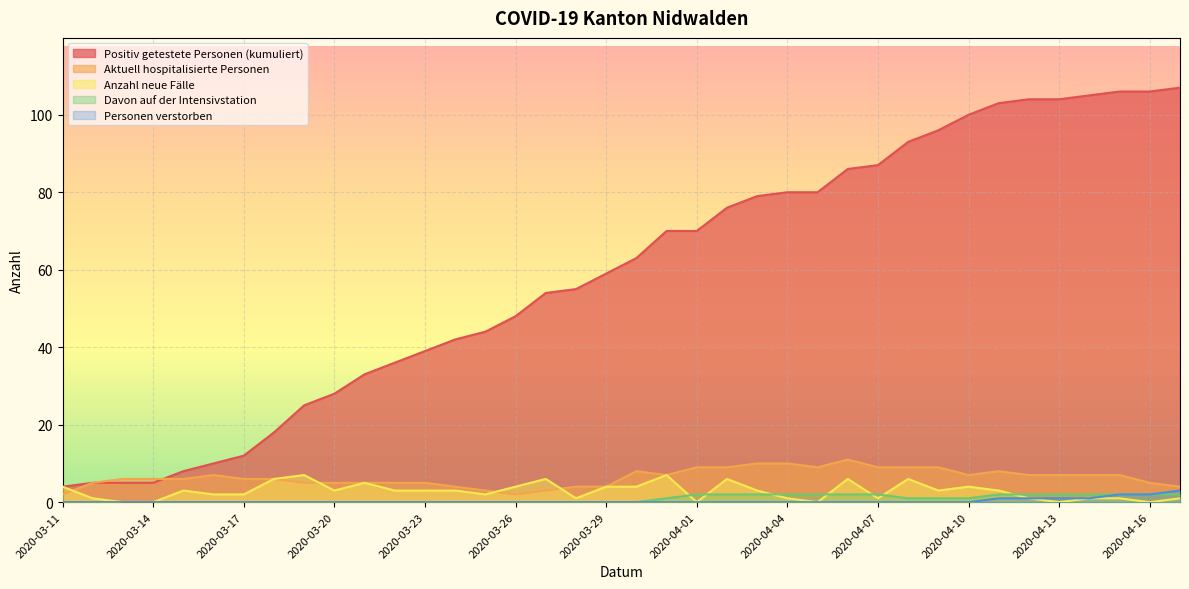

Reading left to right, list all the values displayed in this chart.

Positiv getestete Personen (kumuliert): 2020-03-11=4	2020-03-12=5	2020-03-13=5	2020-03-14=5	2020-03-15=8	2020-03-16=10	2020-03-17=12	2020-03-18=18	2020-03-19=25	2020-03-20=28	2020-03-21=33	2020-03-22=36	2020-03-23=39	2020-03-24=42	2020-03-25=44	2020-03-26=48	2020-03-27=54	2020-03-28=55	2020-03-29=59	2020-03-30=63	2020-03-31=70	2020-04-01=70	2020-04-02=76	2020-04-03=79	2020-04-04=80	2020-04-05=80	2020-04-06=86	2020-04-07=87	2020-04-08=93	2020-04-09=96	2020-04-10=100	2020-04-11=103	2020-04-12=104	2020-04-13=104	2020-04-14=105	2020-04-15=106	2020-04-16=106	2020-04-17=107
Aktuell hospitalisierte Personen: 2020-03-11=2	2020-03-12=5	2020-03-13=6	2020-03-14=6	2020-03-15=6	2020-03-16=7	2020-03-17=6	2020-03-18=6	2020-03-19=5	2020-03-20=5	2020-03-21=5	2020-03-22=5	2020-03-23=5	2020-03-24=4	2020-03-25=3	2020-03-26=2	2020-03-27=3	2020-03-28=4	2020-03-29=4	2020-03-30=8	2020-03-31=7	2020-04-01=9	2020-04-02=9	2020-04-03=10	2020-04-04=10	2020-04-05=9	2020-04-06=11	2020-04-07=9	2020-04-08=9	2020-04-09=9	2020-04-10=7	2020-04-11=8	2020-04-12=7	2020-04-13=7	2020-04-14=7	2020-04-15=7	2020-04-16=5	2020-04-17=4
Anzahl neue Fälle: 2020-03-11=4	2020-03-12=1	2020-03-13=0	2020-03-14=0	2020-03-15=3	2020-03-16=2	2020-03-17=2	2020-03-18=6	2020-03-19=7	2020-03-20=3	2020-03-21=5	2020-03-22=3	2020-03-23=3	2020-03-24=3	2020-03-25=2	2020-03-26=4	2020-03-27=6	2020-03-28=1	2020-03-29=4	2020-03-30=4	2020-03-31=7	2020-04-01=0	2020-04-02=6	2020-04-03=3	2020-04-04=1	2020-04-05=0	2020-04-06=6	2020-04-07=1	2020-04-08=6	2020-04-09=3	2020-04-10=4	2020-04-11=3	2020-04-12=1	2020-04-13=0	2020-04-14=1	2020-04-15=1	2020-04-16=0	2020-04-17=1
Davon auf der Intensivstation: 2020-03-11=0	2020-03-12=0	2020-03-13=0	2020-03-14=0	2020-03-15=0	2020-03-16=0	2020-03-17=0	2020-03-18=0	2020-03-19=0	2020-03-20=0	2020-03-21=0	2020-03-22=0	2020-03-23=0	2020-03-24=0	2020-03-25=0	2020-03-26=0	2020-03-27=0	2020-03-28=0	2020-03-29=0	2020-03-30=0	2020-03-31=1	2020-04-01=2	2020-04-02=2	2020-04-03=2	2020-04-04=2	2020-04-05=2	2020-04-06=2	2020-04-07=2	2020-04-08=1	2020-04-09=1	2020-04-10=1	2020-04-11=2	2020-04-12=2	2020-04-13=2	2020-04-14=2	2020-04-15=2	2020-04-16=2	2020-04-17=2
Personen verstorben: 2020-03-11=0	2020-03-12=0	2020-03-13=0	2020-03-14=0	2020-03-15=0	2020-03-16=0	2020-03-17=0	2020-03-18=0	2020-03-19=0	2020-03-20=0	2020-03-21=0	2020-03-22=0	2020-03-23=0	2020-03-24=0	2020-03-25=0	2020-03-26=0	2020-03-27=0	2020-03-28=0	2020-03-29=0	2020-03-30=0	2020-03-31=0	2020-04-01=0	2020-04-02=0	2020-04-03=0	2020-04-04=0	2020-04-05=0	2020-04-06=0	2020-04-07=0	2020-04-08=0	2020-04-09=0	2020-04-10=0	2020-04-11=1	2020-04-12=1	2020-04-13=1	2020-04-14=1	2020-04-15=2	2020-04-16=2	2020-04-17=3